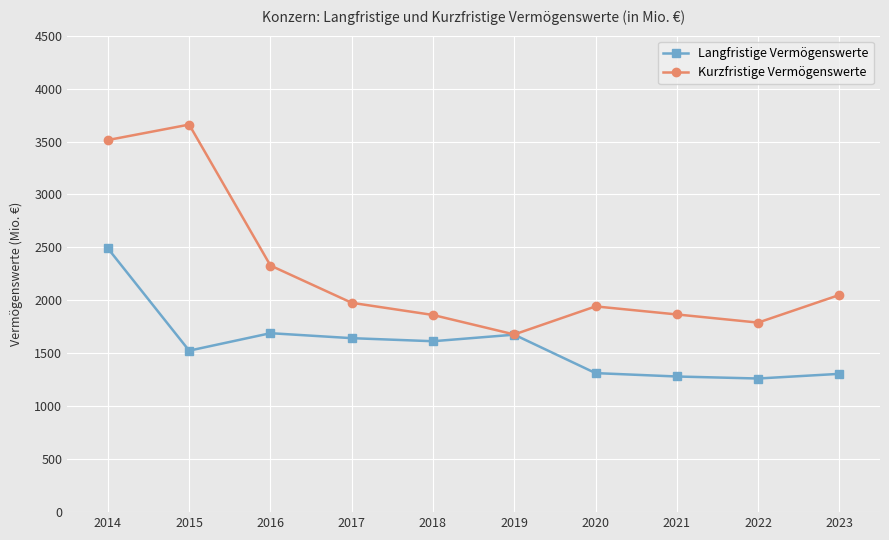

What is the difference between the Langfristige Vermögenswerte values at 2020 and 2016?

377